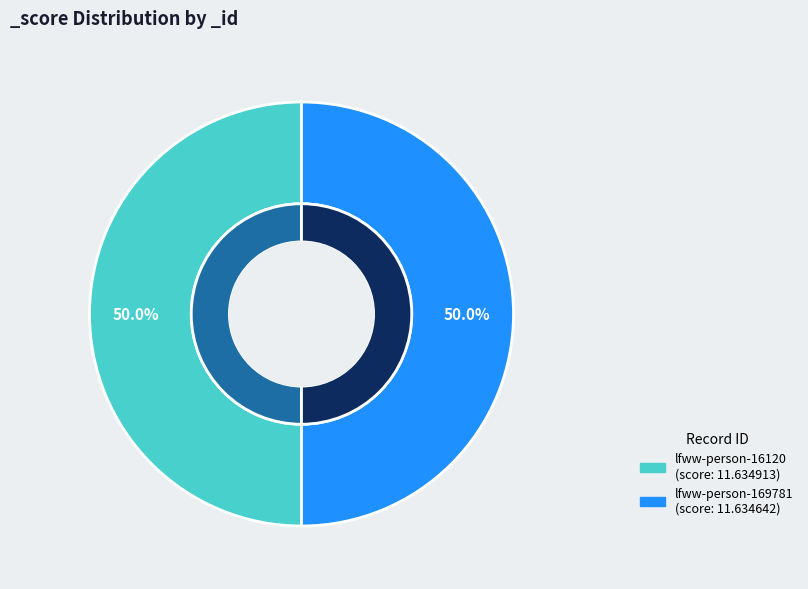

Rank the categories by value from highest to lowest.

lfww-person-16120, lfww-person-169781